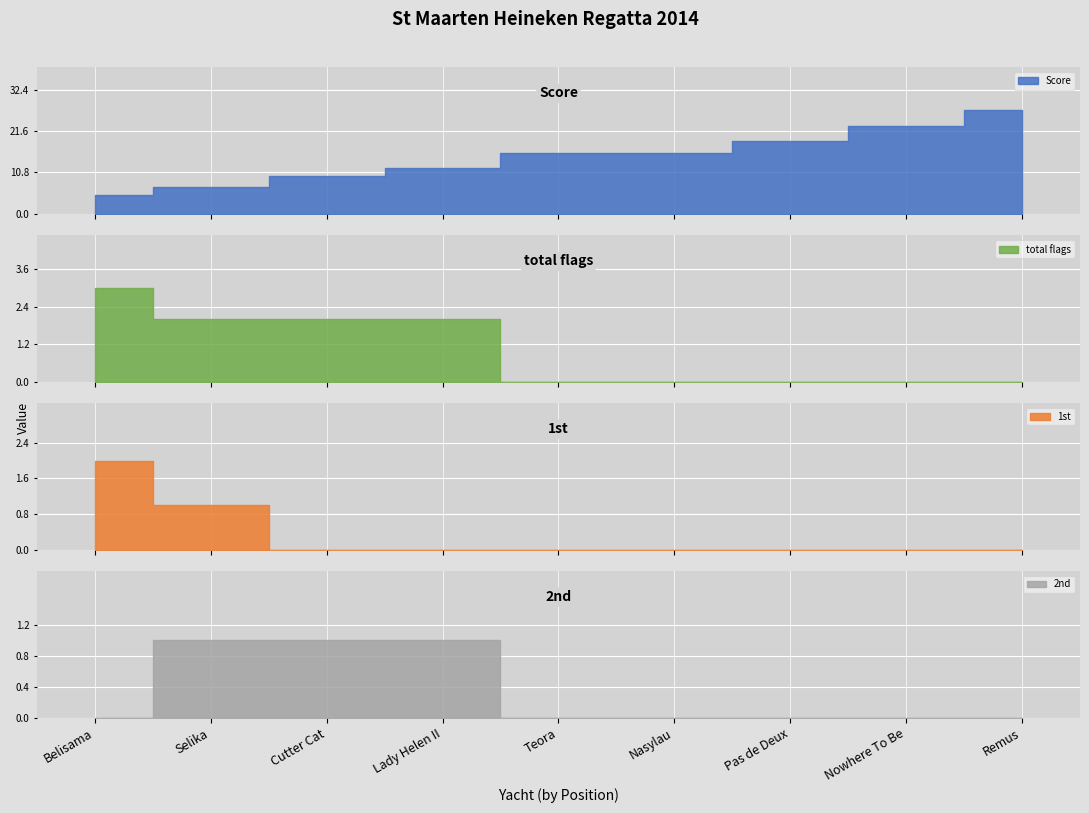

What is the maximum value shown in the chart?

27